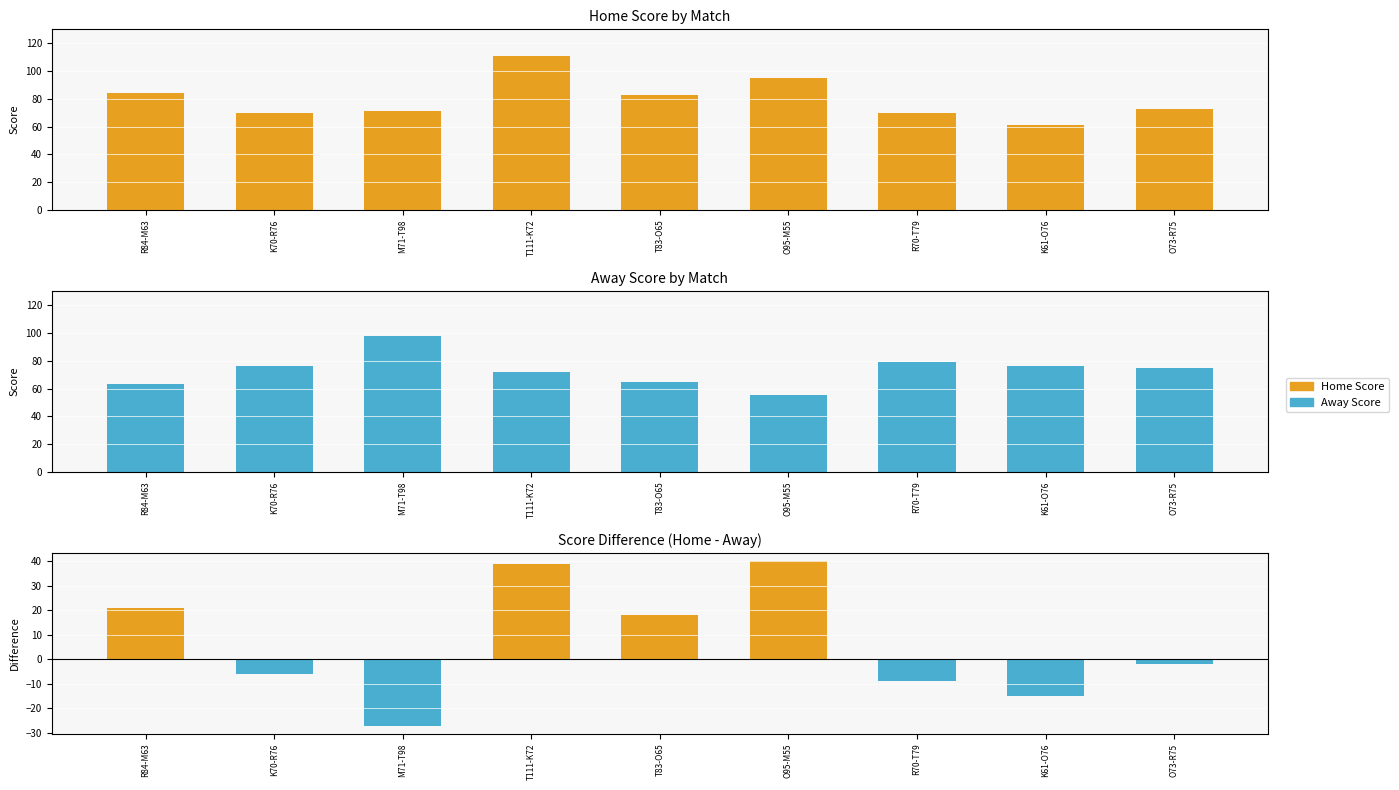

Reading left to right, what are all the values shown in this chart?

Home Score: R84-M63=84	K70-R76=70	M71-T98=71	T111-K72=111	T83-O65=83	O95-M55=95	R70-T79=70	K61-O76=61	O73-R75=73
Away Score: R84-M63=63	K70-R76=76	M71-T98=98	T111-K72=72	T83-O65=65	O95-M55=55	R70-T79=79	K61-O76=76	O73-R75=75
Score Difference: R84-M63=21	K70-R76=-6	M71-T98=-27	T111-K72=39	T83-O65=18	O95-M55=40	R70-T79=-9	K61-O76=-15	O73-R75=-2